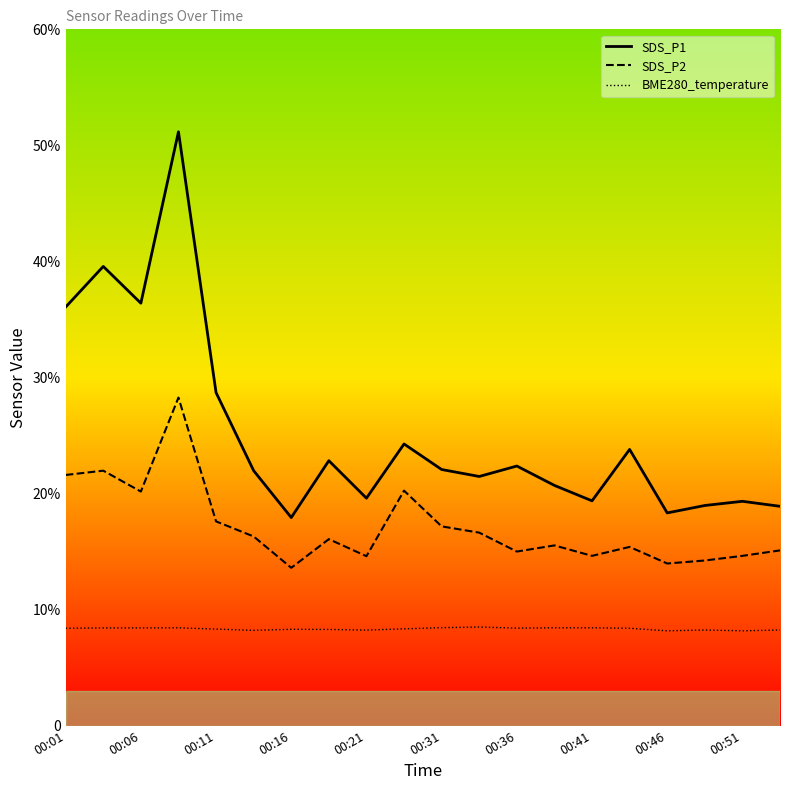

True or false: SDS_P2 and SDS_P1 intersect in this chart.

False